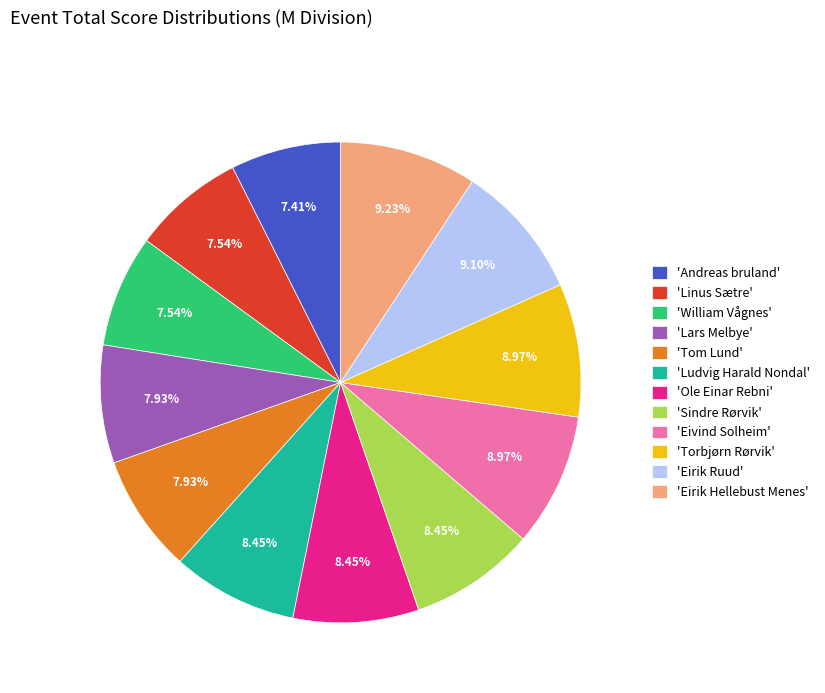

Between 'Eivind Solheim' and 'Tom Lund', which is larger?

'Eivind Solheim'